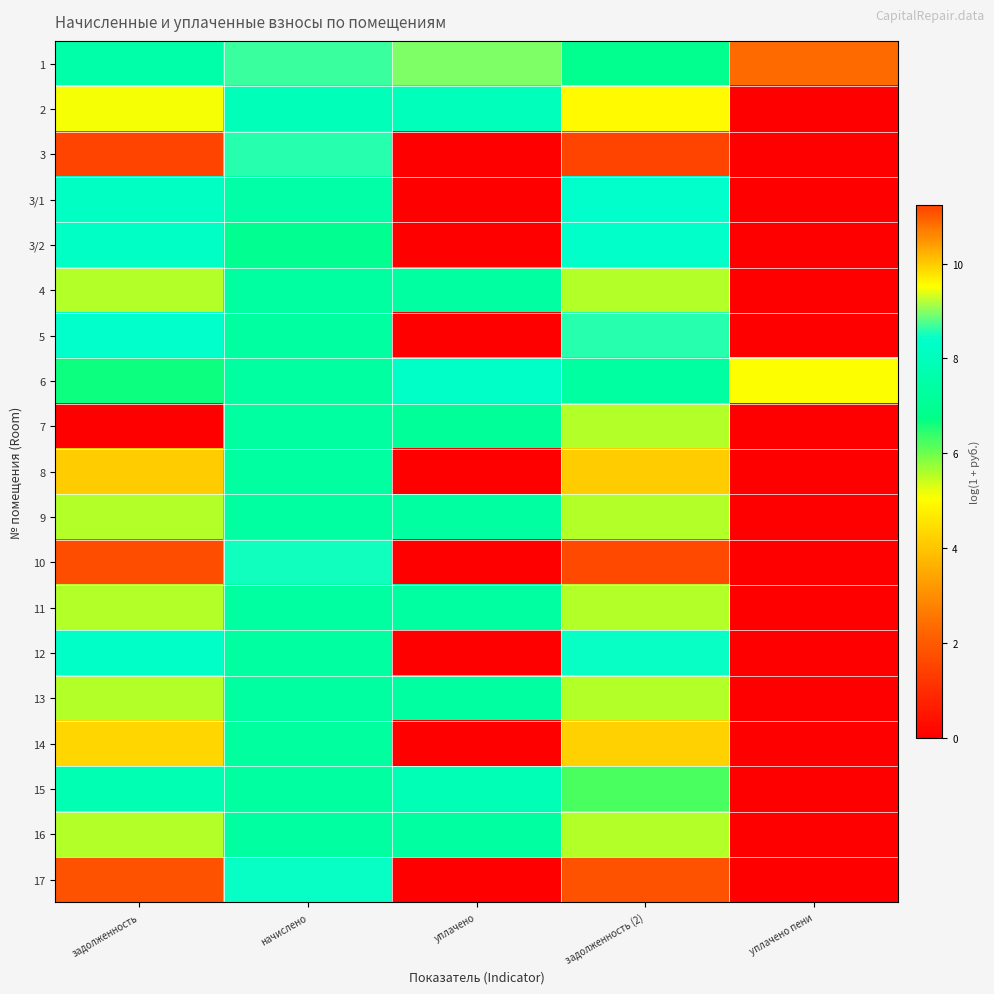

Reading right to left, transcribe all the data shown in this chart.

1: уплачено пени=2.4	задолженность (2)=6.9	уплачено=9.0	начислено=8.7	задолженность=7.6
2: уплачено пени=0.0	задолженность (2)=5.0	уплачено=8.0	начислено=8.0	задолженность=5.1
3: уплачено пени=0.0	задолженность (2)=11.2	уплачено=0.0	начислено=8.6	задолженность=11.2
3/1: уплачено пени=0.0	задолженность (2)=8.4	уплачено=0.0	начислено=7.5	задолженность=8.2
3/2: уплачено пени=0.0	задолженность (2)=8.3	уплачено=0.0	начислено=6.9	задолженность=8.2
4: уплачено пени=0.0	задолженность (2)=5.6	уплачено=7.3	начислено=7.3	задолженность=5.6
5: уплачено пени=0.0	задолженность (2)=8.6	уплачено=0.0	начислено=7.4	задолженность=8.4
6: уплачено пени=5.1	задолженность (2)=7.3	уплачено=8.2	начислено=7.3	задолженность=6.7
7: уплачено пени=0.0	задолженность (2)=5.6	уплачено=7.2	начислено=7.4	задолженность=0.0
8: уплачено пени=0.0	задолженность (2)=10.0	уплачено=0.0	начислено=7.3	задолженность=10.0
9: уплачено пени=0.0	задолженность (2)=5.6	уплачено=7.4	начислено=7.4	задолженность=5.6
10: уплачено пени=0.0	задолженность (2)=11.2	уплачено=0.0	начислено=8.5	задолженность=11.1
11: уплачено пени=0.0	задолженность (2)=5.6	уплачено=7.3	начислено=7.3	задолженность=5.6
12: уплачено пени=0.0	задолженность (2)=8.5	уплачено=0.0	начислено=7.3	задолженность=8.3
13: уплачено пени=0.0	задолженность (2)=5.6	уплачено=7.3	начислено=7.3	задолженность=5.6
14: уплачено пени=0.0	задолженность (2)=9.9	уплачено=0.0	начислено=7.3	задолженность=9.9
15: уплачено пени=0.0	задолженность (2)=6.2	уплачено=7.9	начислено=7.3	задолженность=7.8
16: уплачено пени=0.0	задолженность (2)=5.5	уплачено=7.3	начислено=7.3	задолженность=5.5
17: уплачено пени=0.0	задолженность (2)=11.1	уплачено=0.0	начислено=8.4	задолженность=11.1